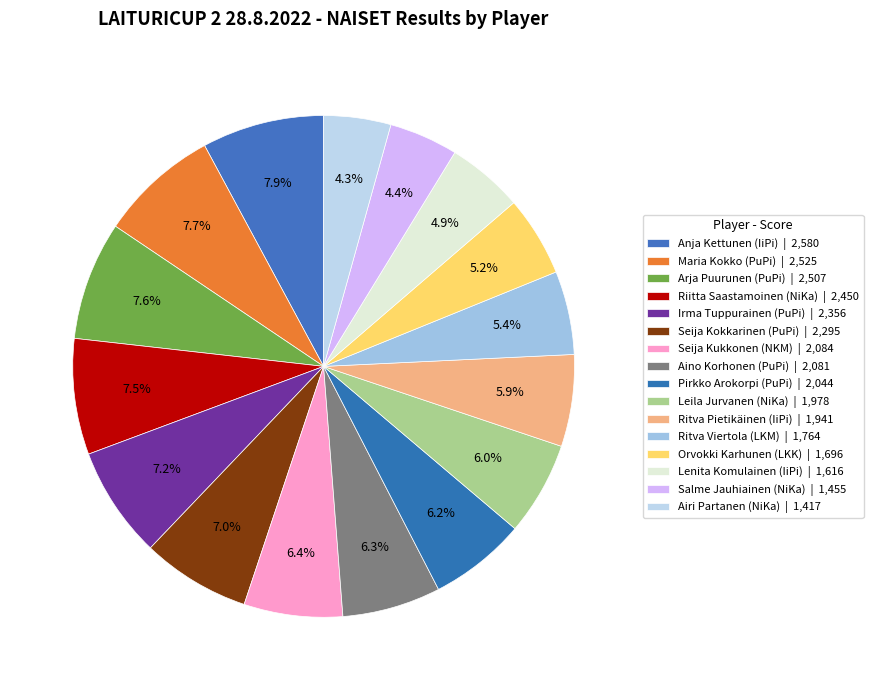

What is the change in value from Aino Korhonen (PuPi) to Lenita Komulainen (IiPi)?

-465